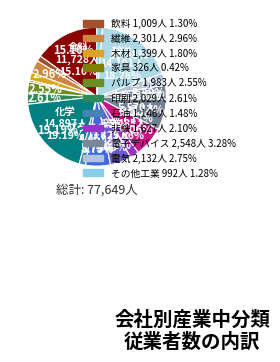

What is the ratio of the value at 印刷 to the value at 窯業?

0.5